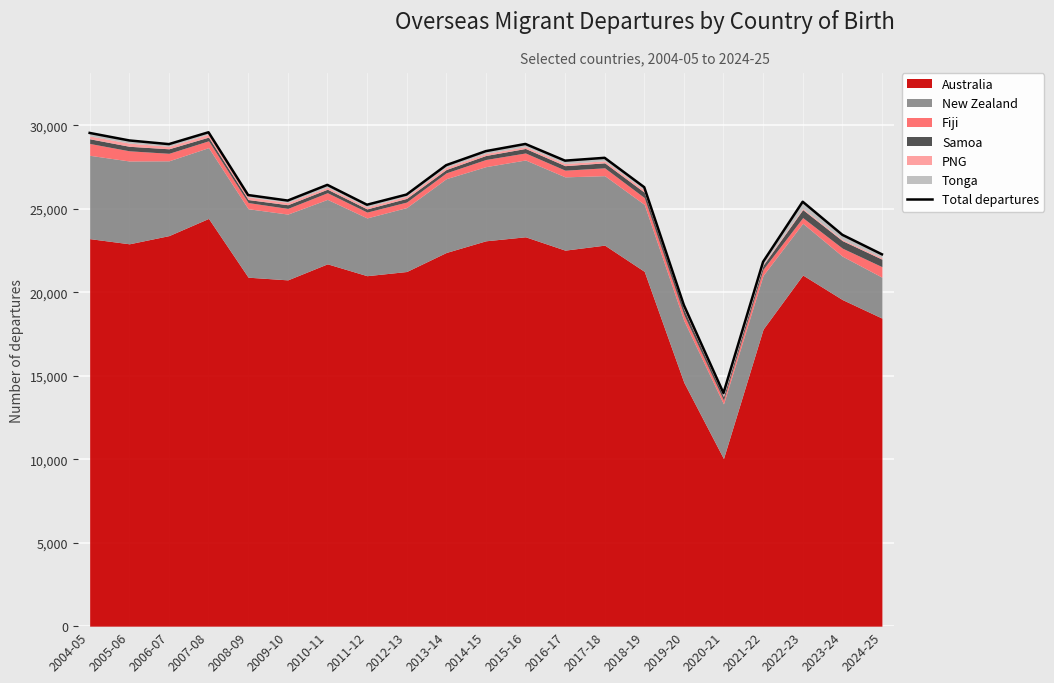

Rank the categories by value from lowest to highest.

2020-21, 2019-20, 2021-22, 2024-25, 2023-24, 2011-12, 2022-23, 2009-10, 2008-09, 2012-13, 2018-19, 2010-11, 2013-14, 2016-17, 2017-18, 2014-15, 2006-07, 2015-16, 2005-06, 2004-05, 2007-08